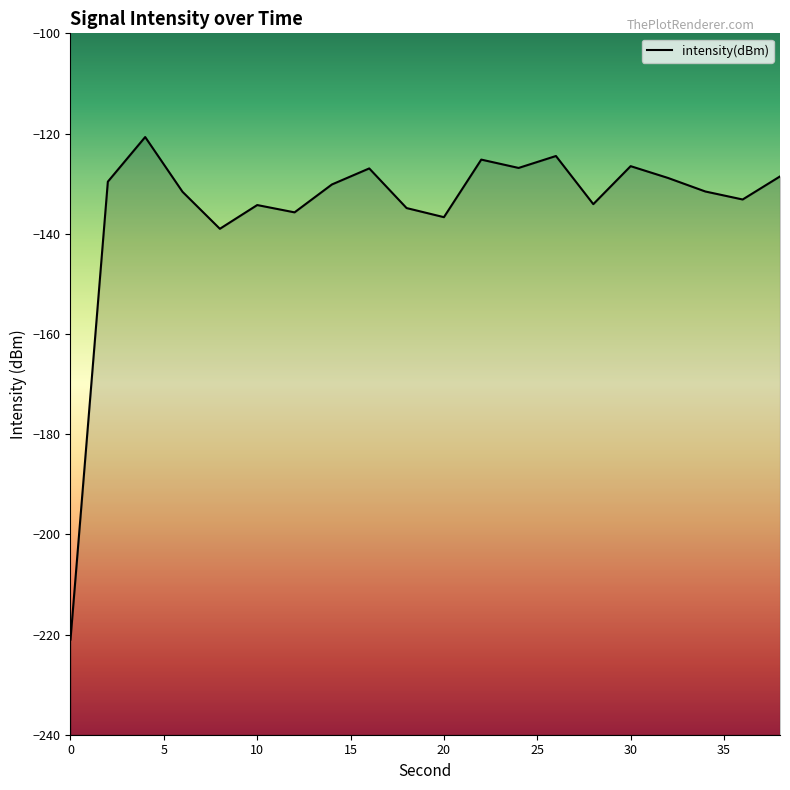

What is the average value?

-135.0